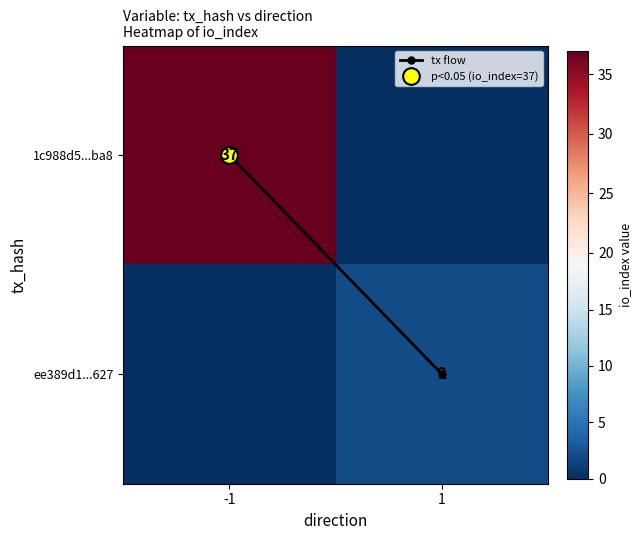

How many distinct data groups are displayed?

3